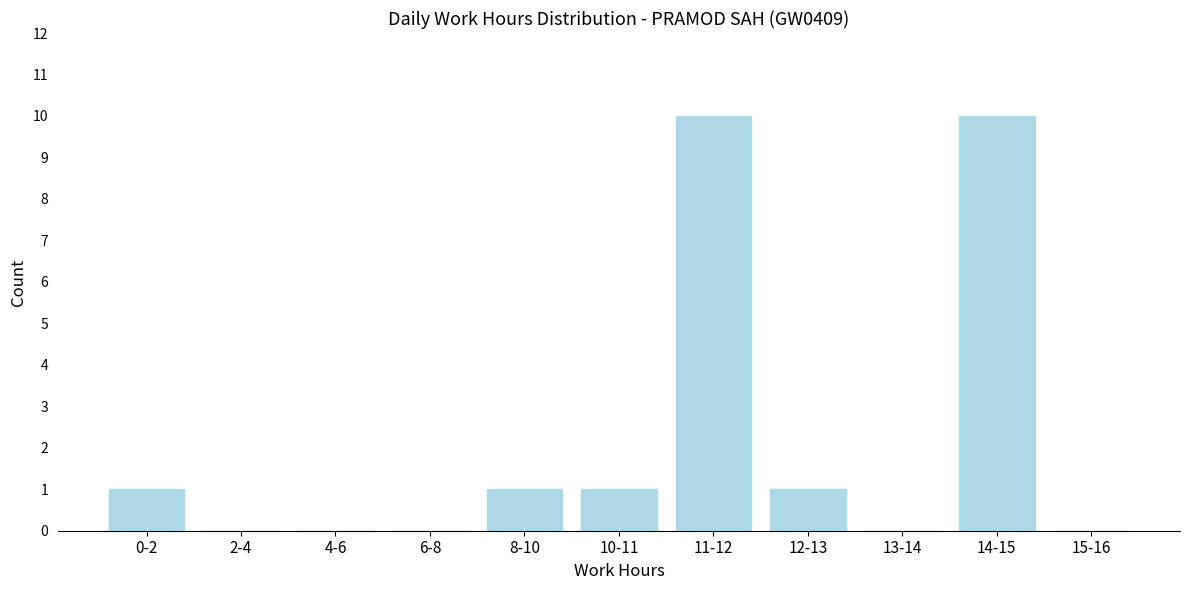

Reading left to right, list all the values displayed in this chart.

0-2=1	2-4=0	4-6=0	6-8=0	8-10=1	10-11=1	11-12=10	12-13=1	13-14=0	14-15=10	15-16=0